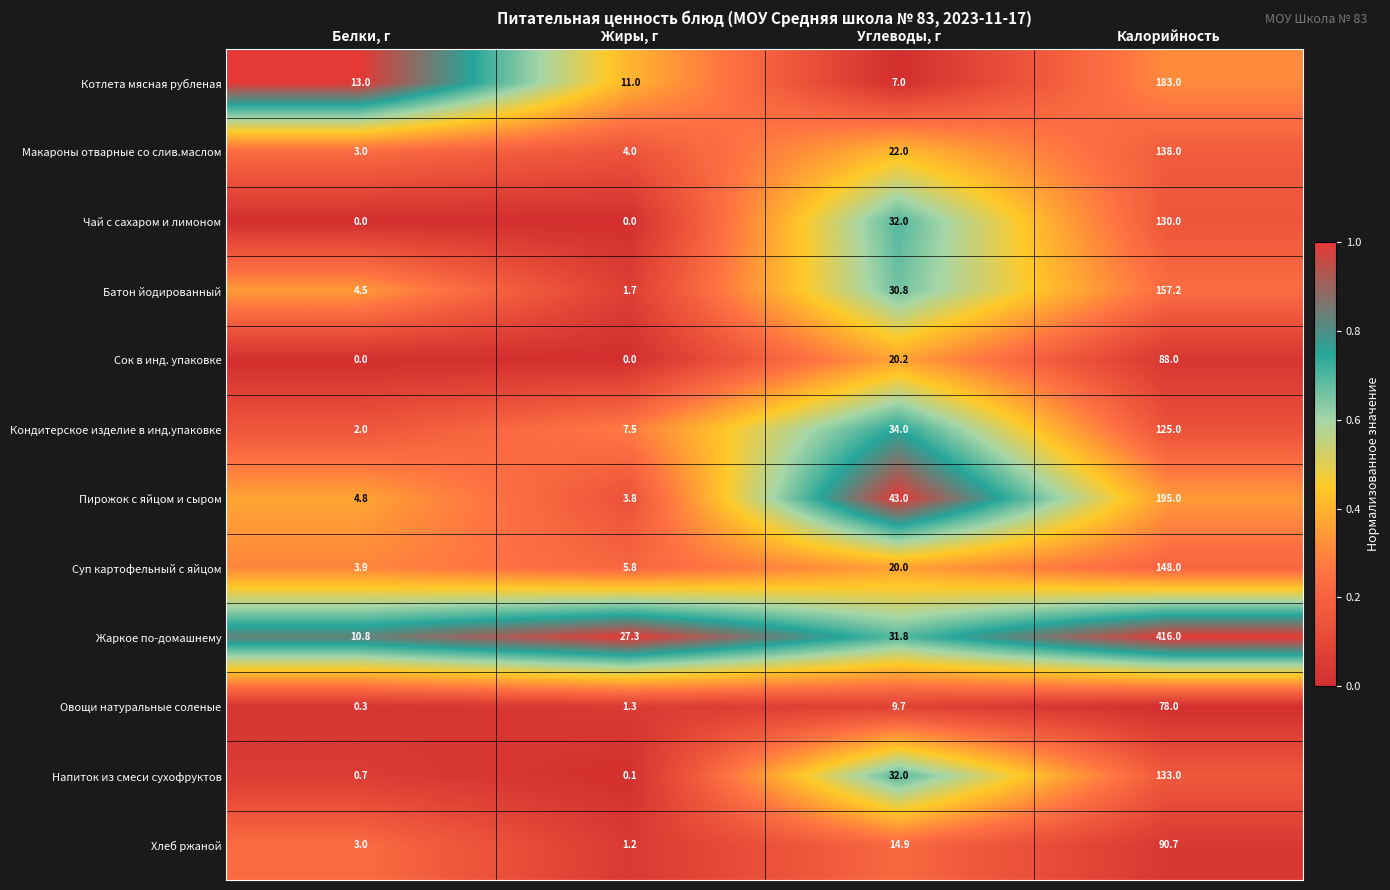

Between Белки, г and Калорийность, which series saw the biggest shift?

Жаркое по-домашнему